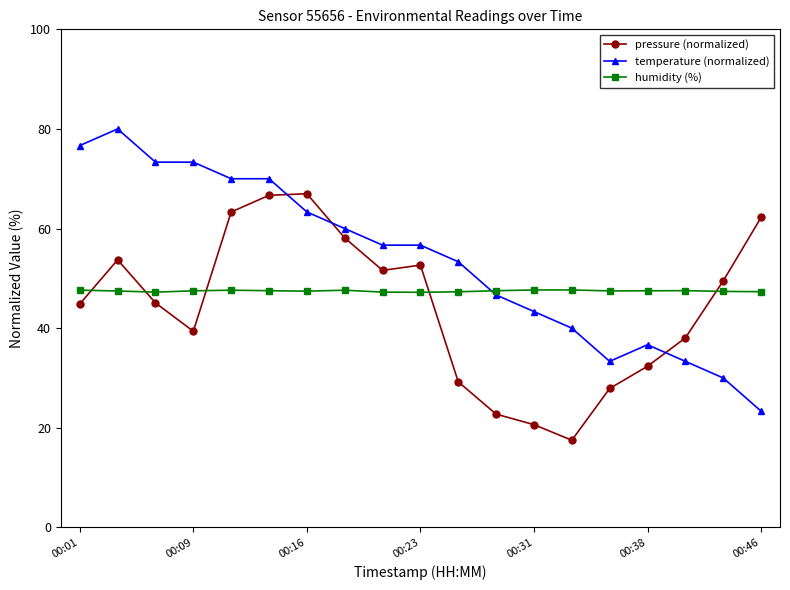

How many distinct data groups are displayed?

3